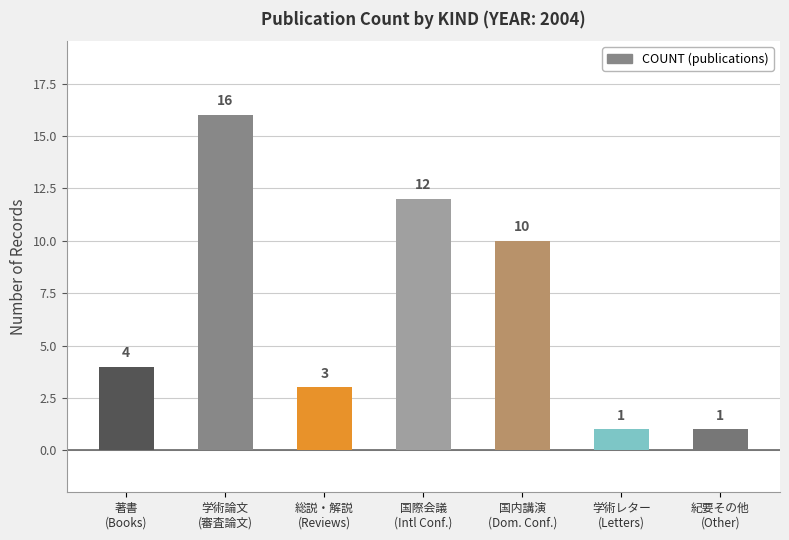

True or false: the data shows 2 at 総説・解説
(Reviews).

False